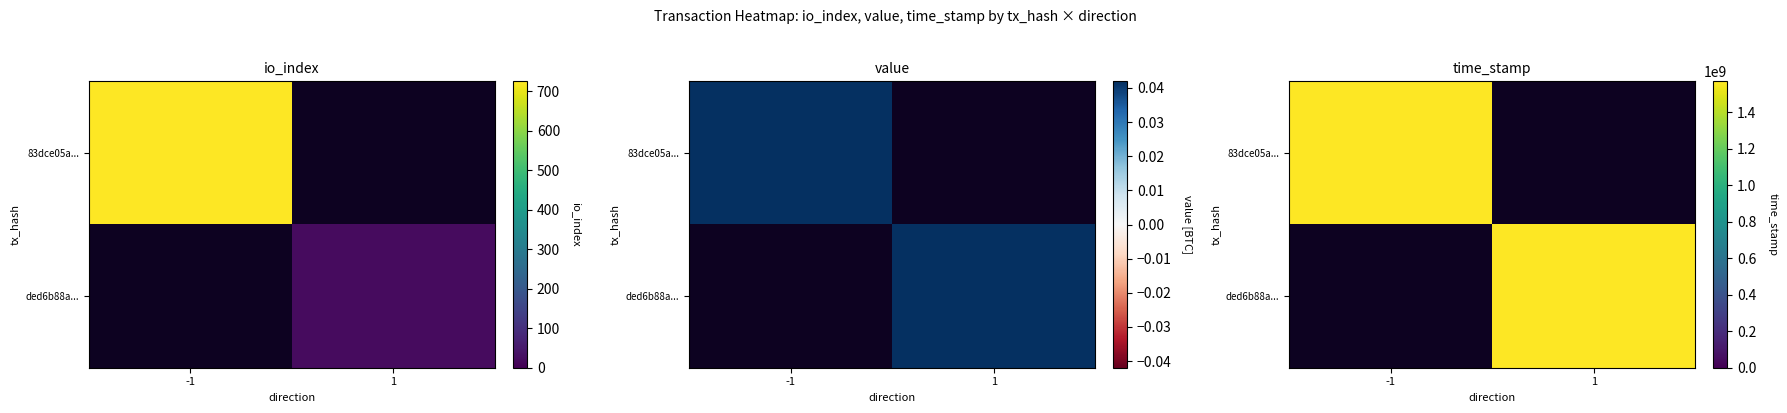

The 83dce05a... series shows 825060621 at 1. True or false?

False